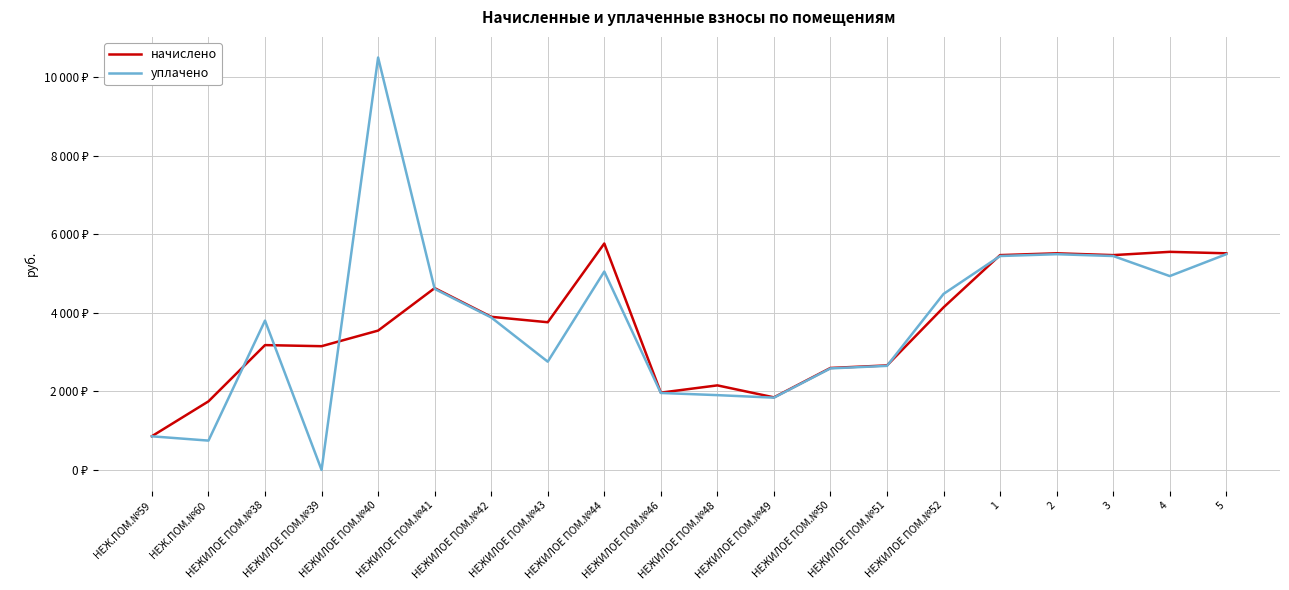

What is the maximum value for начислено?

5762.0